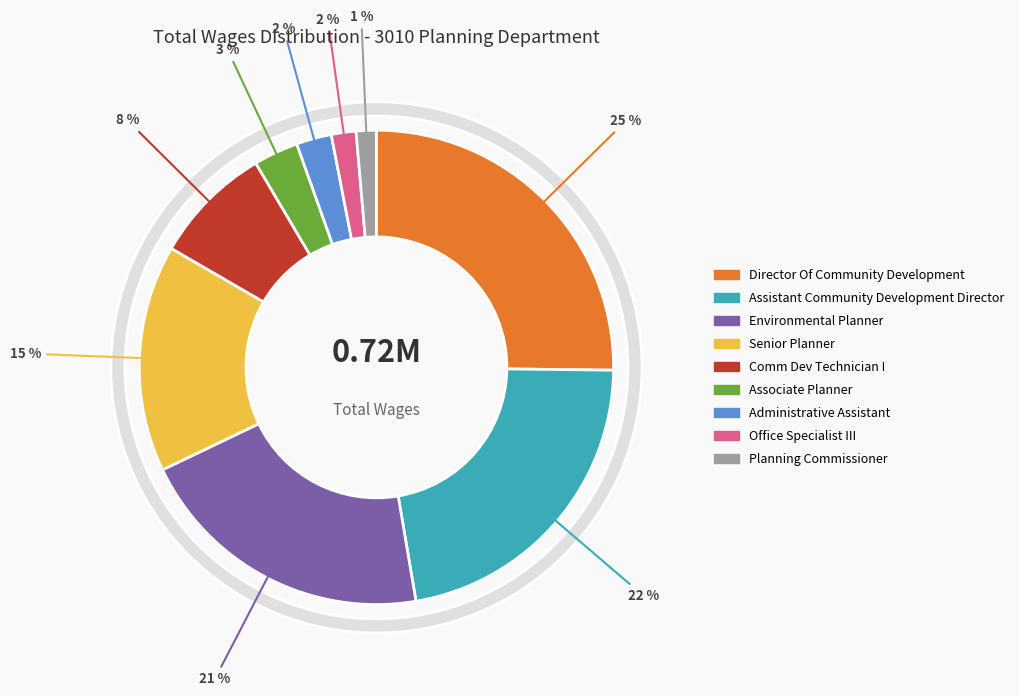

How many slices are in this pie chart?

9